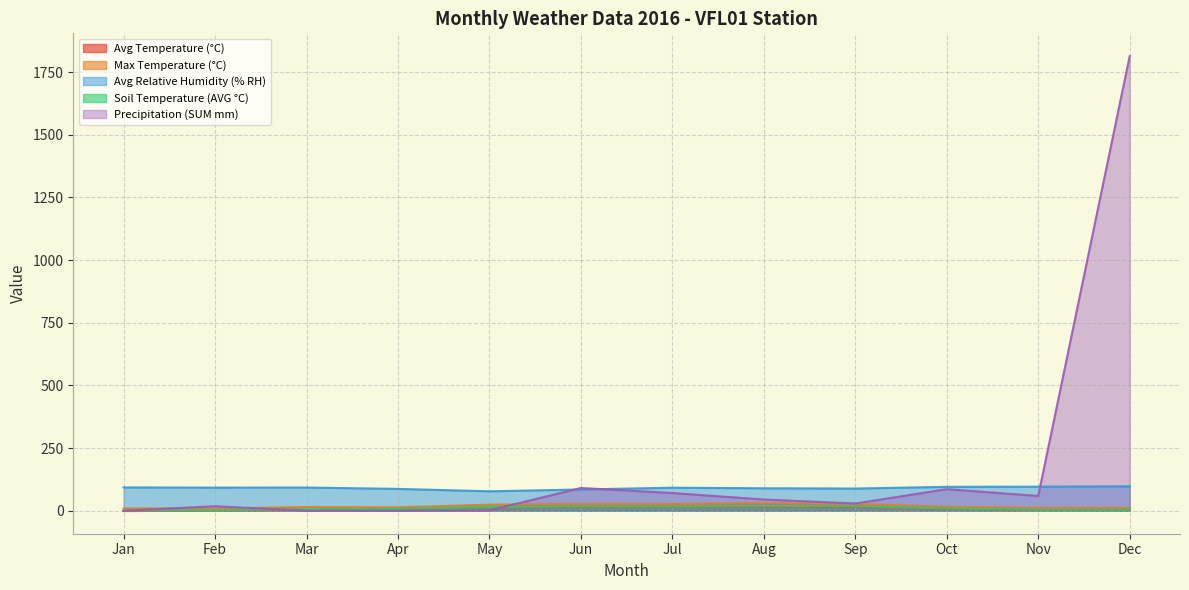

The value of Soil Temperature (AVG °C) at Aug is 18.4. True or false?

True